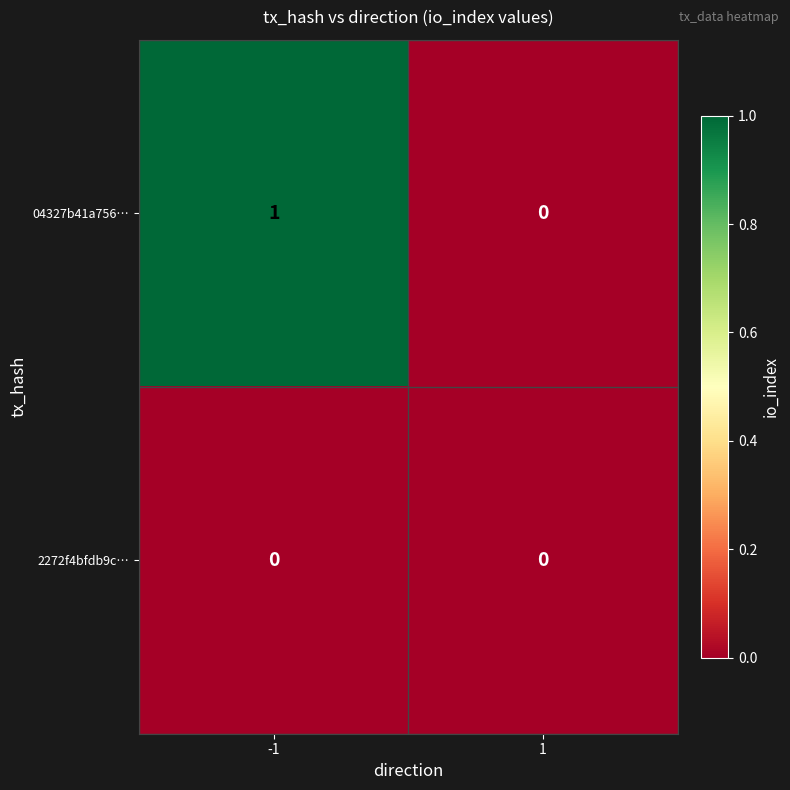

What is the difference between the highest and lowest values at -1?

1